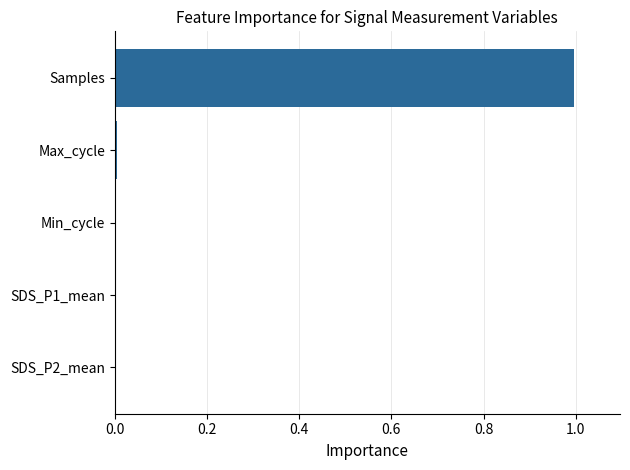

Is it true that the value at Max_cycle is 0.0?

True